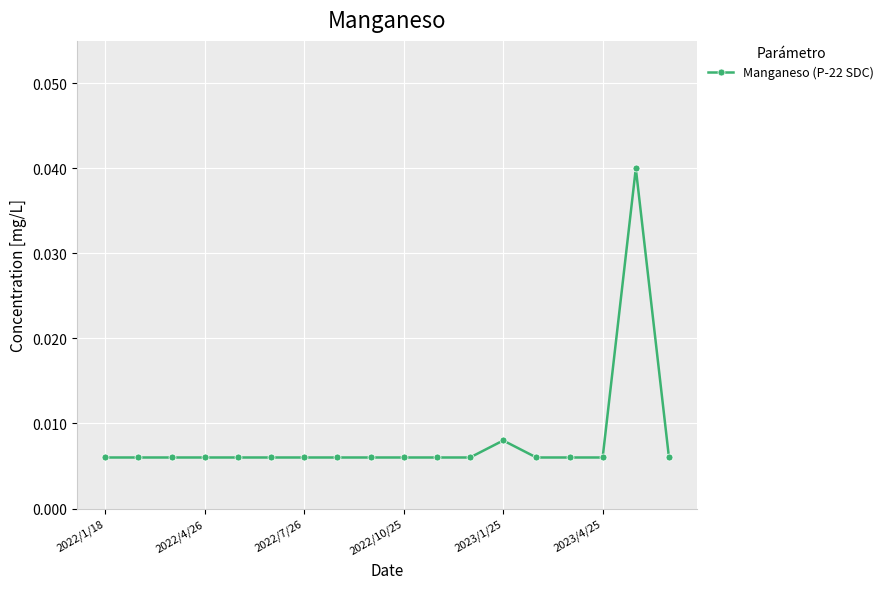

True or false: there are more than 1 points higher than both neighbors.

True